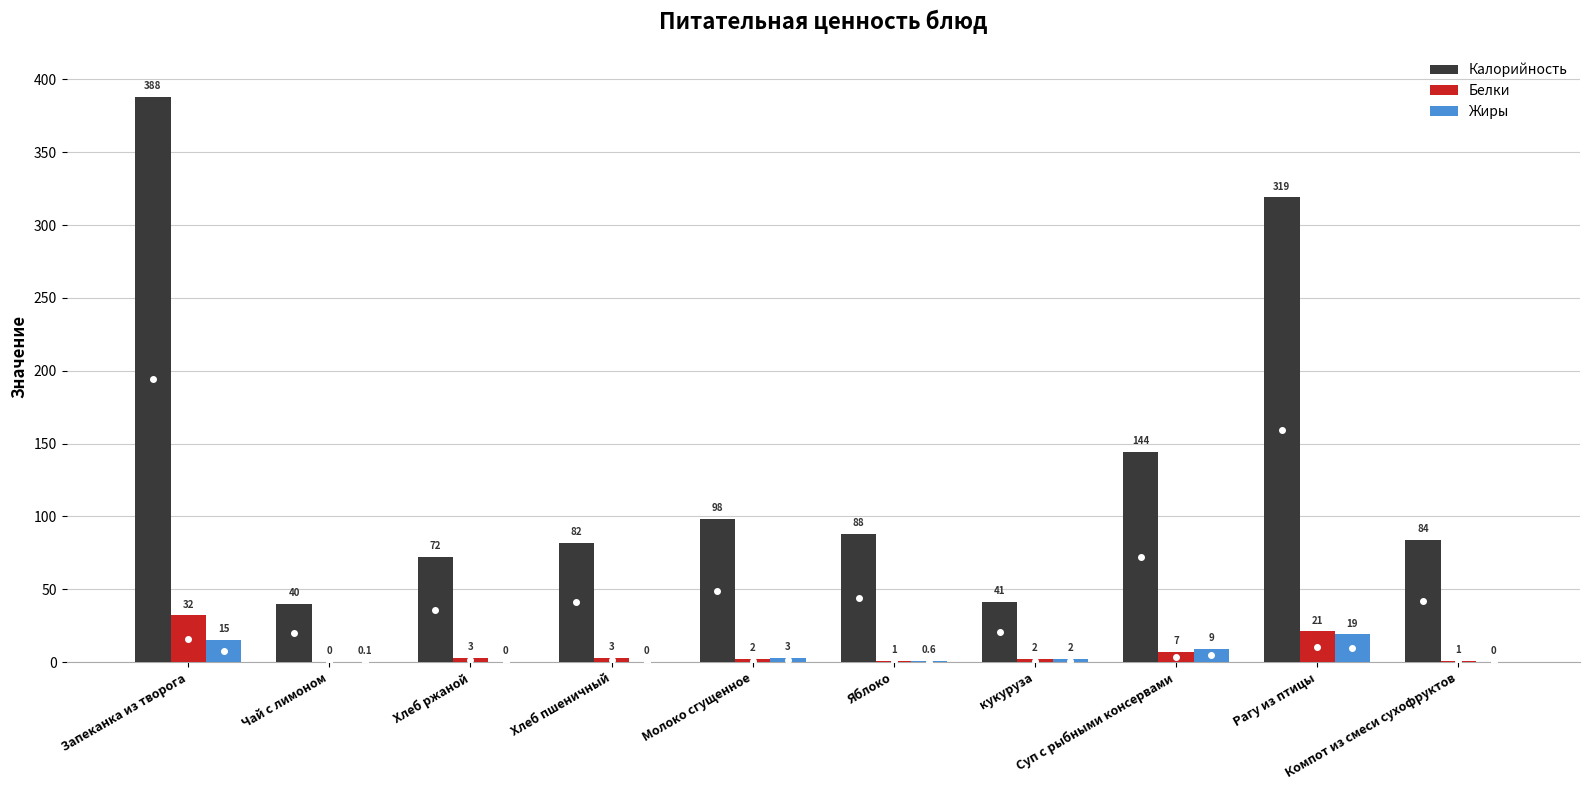

What is the sum of all Белки values?

72.0